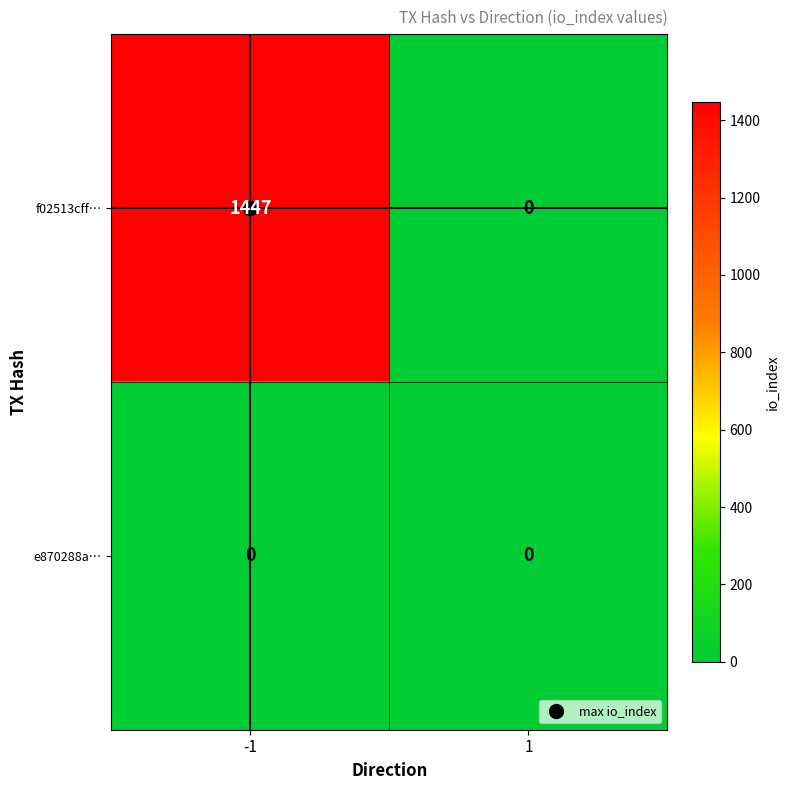

How many data points does each series have?

2